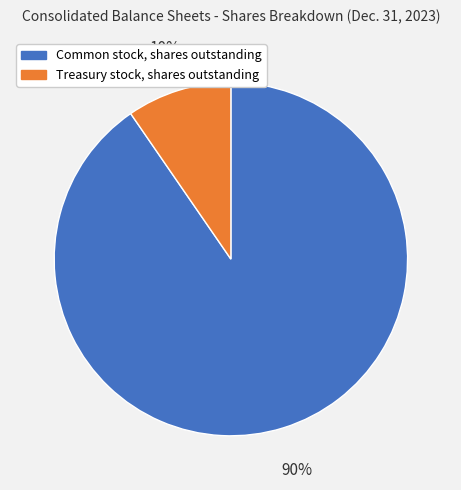

Do Treasury stock, shares outstanding and Common stock, shares outstanding together represent more than half of the pie?

Yes